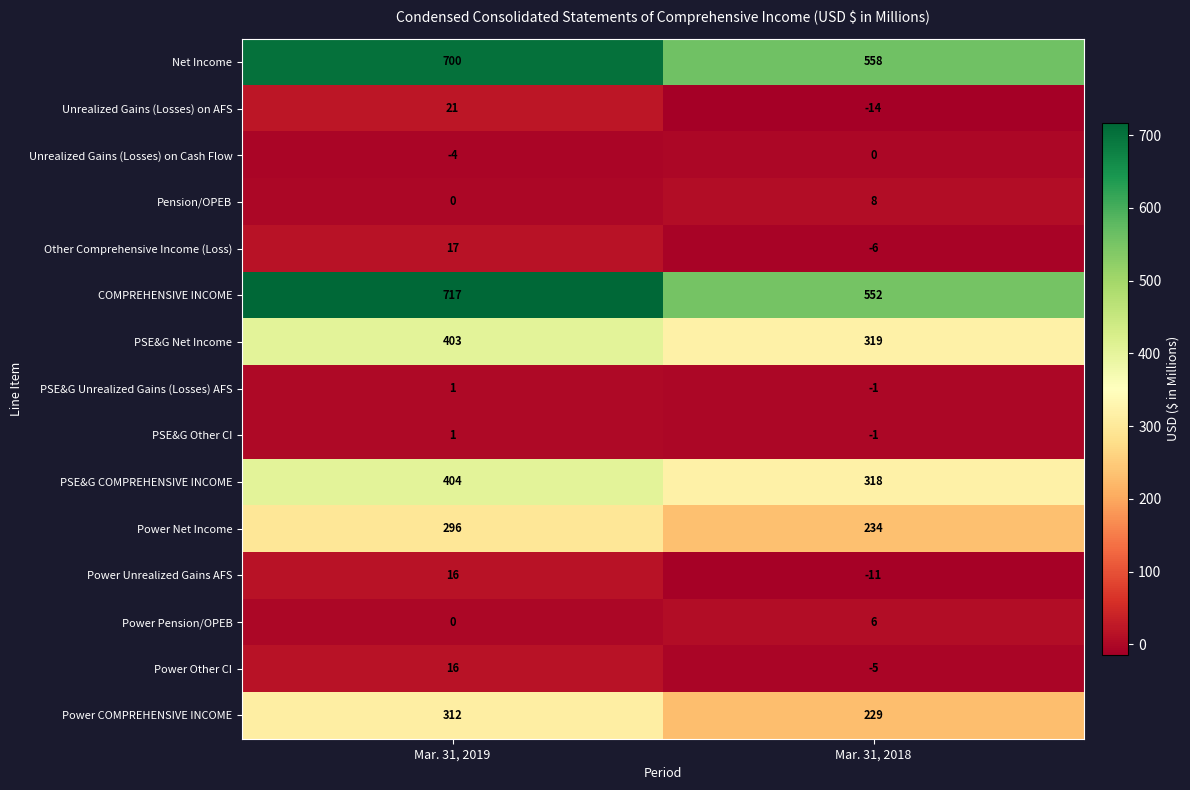

At which label is Unrealized Gains (Losses) on Cash Flow closest to -2?

Mar. 31, 2019